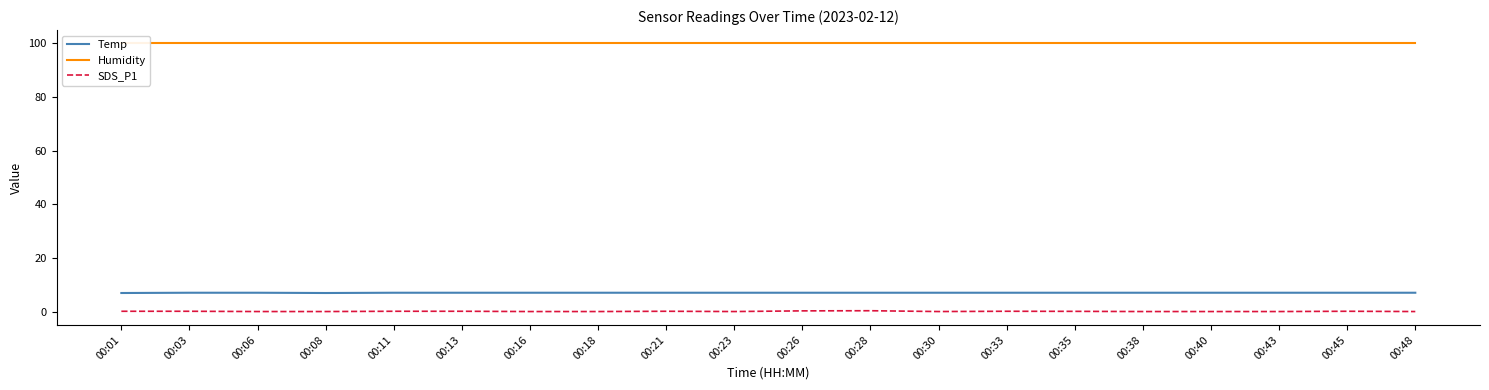

Which category has the highest value across all series?

00:01